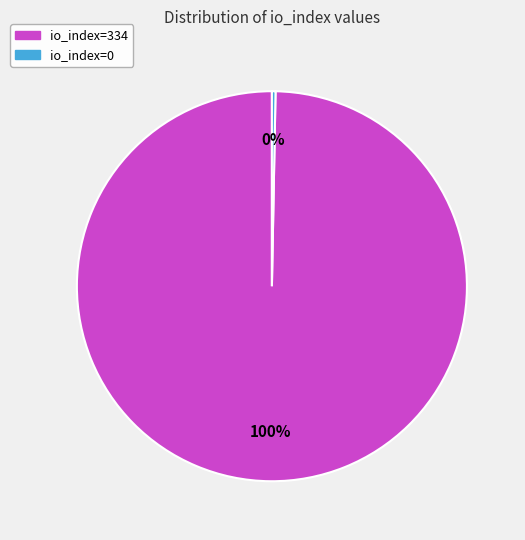

Which category has the biggest portion of the pie?

io_index=334